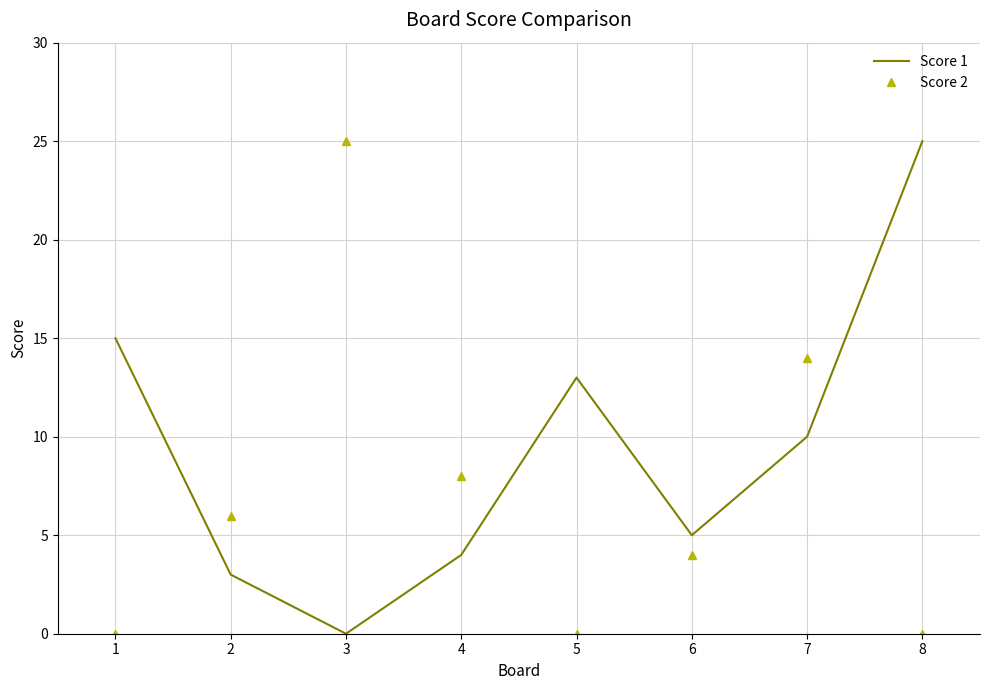

What is the difference between the highest and lowest values at 1?

15